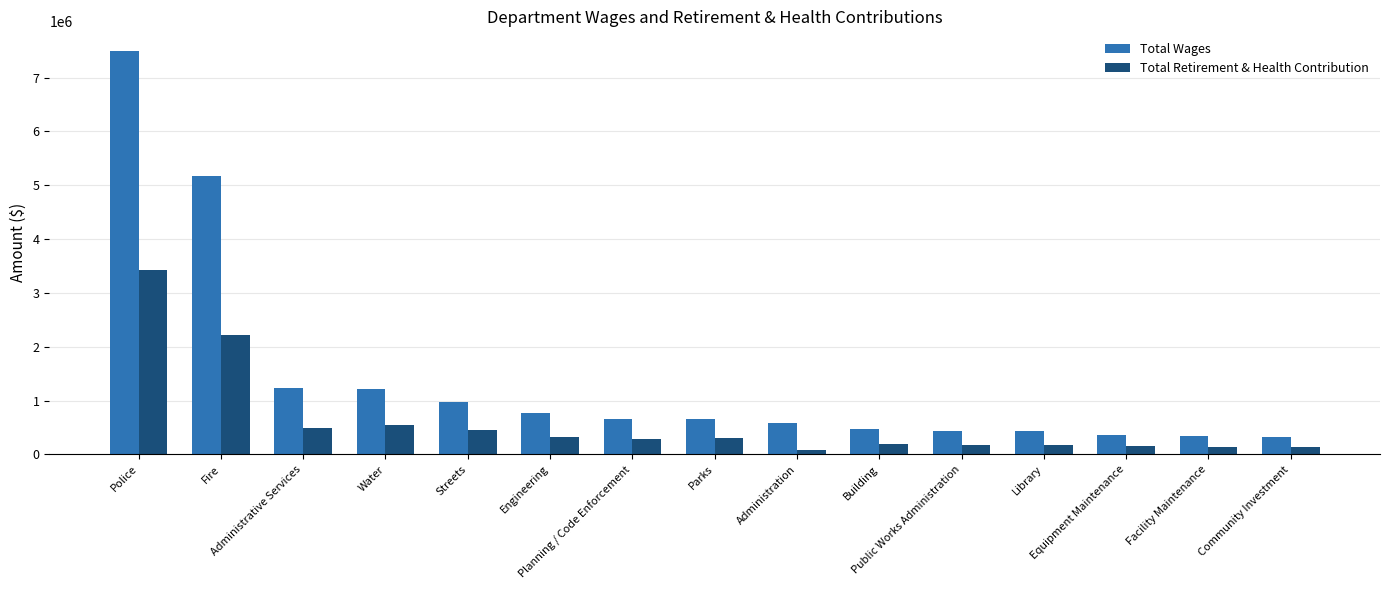

Rank the series by their maximum value, from lowest to highest.

Total Retirement & Health Contribution, Total Wages